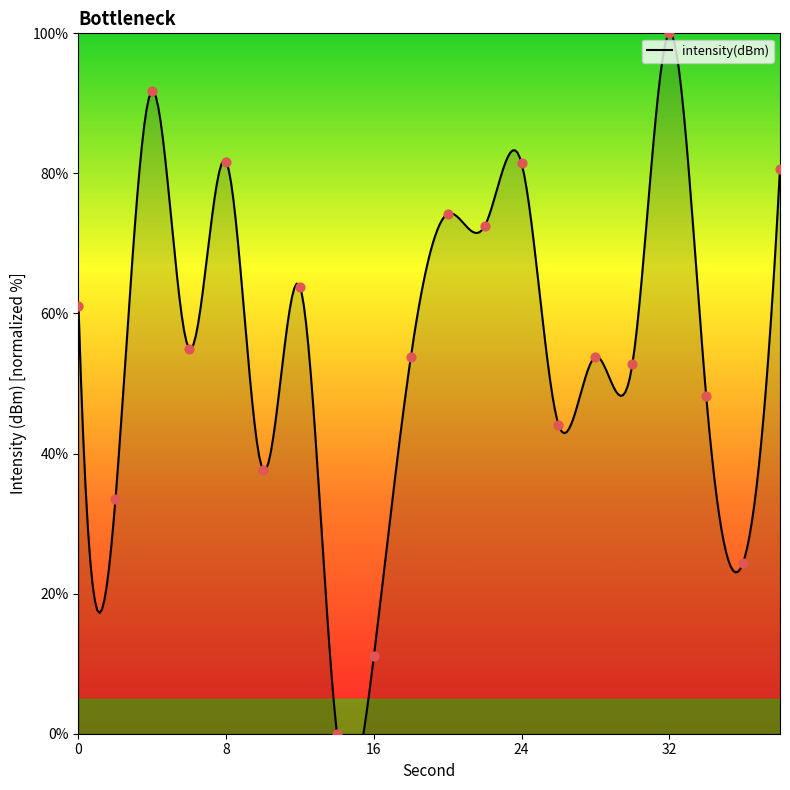

What is the change in value from 36 to 38?

+56.3